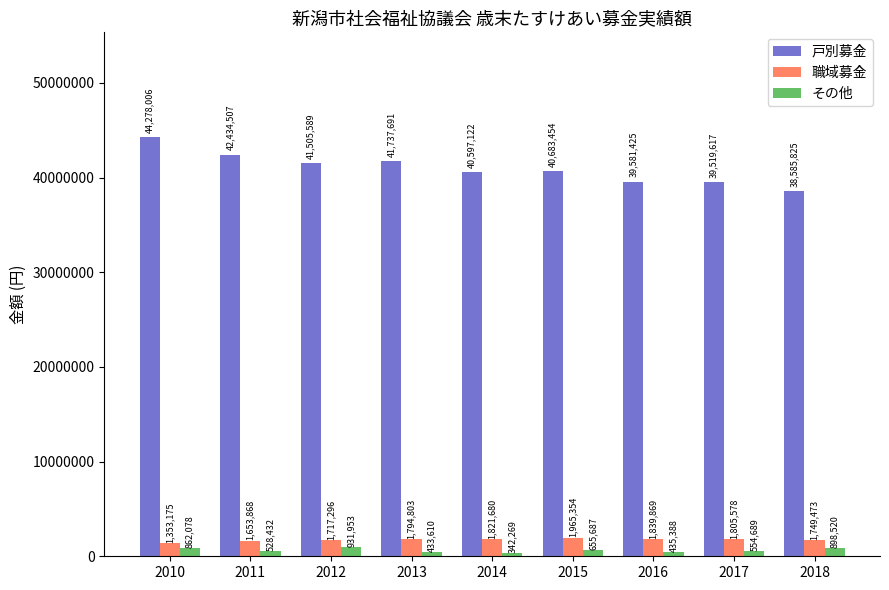

Count the number of categories in the chart.

9